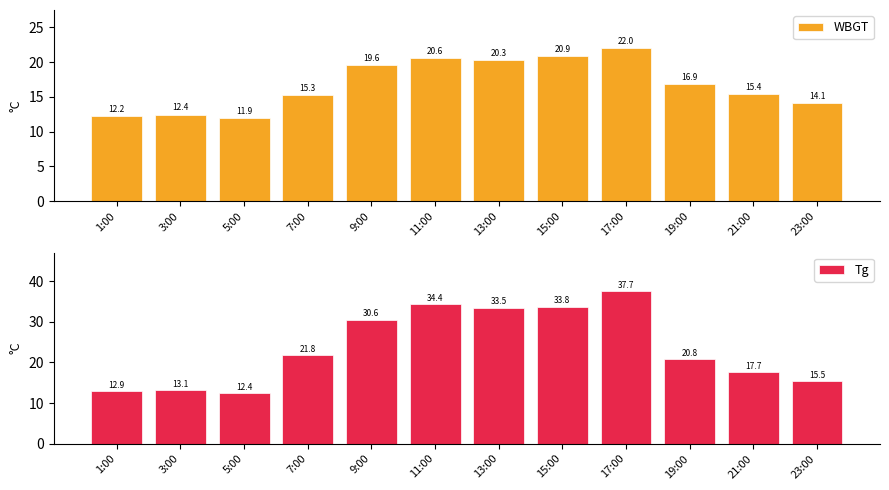

What position from the right is 7:00?

9